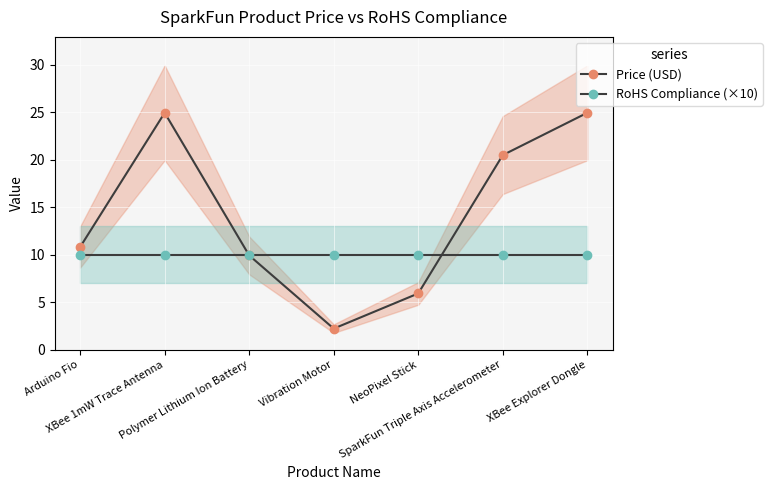

What is the maximum value shown in the chart?

24.9